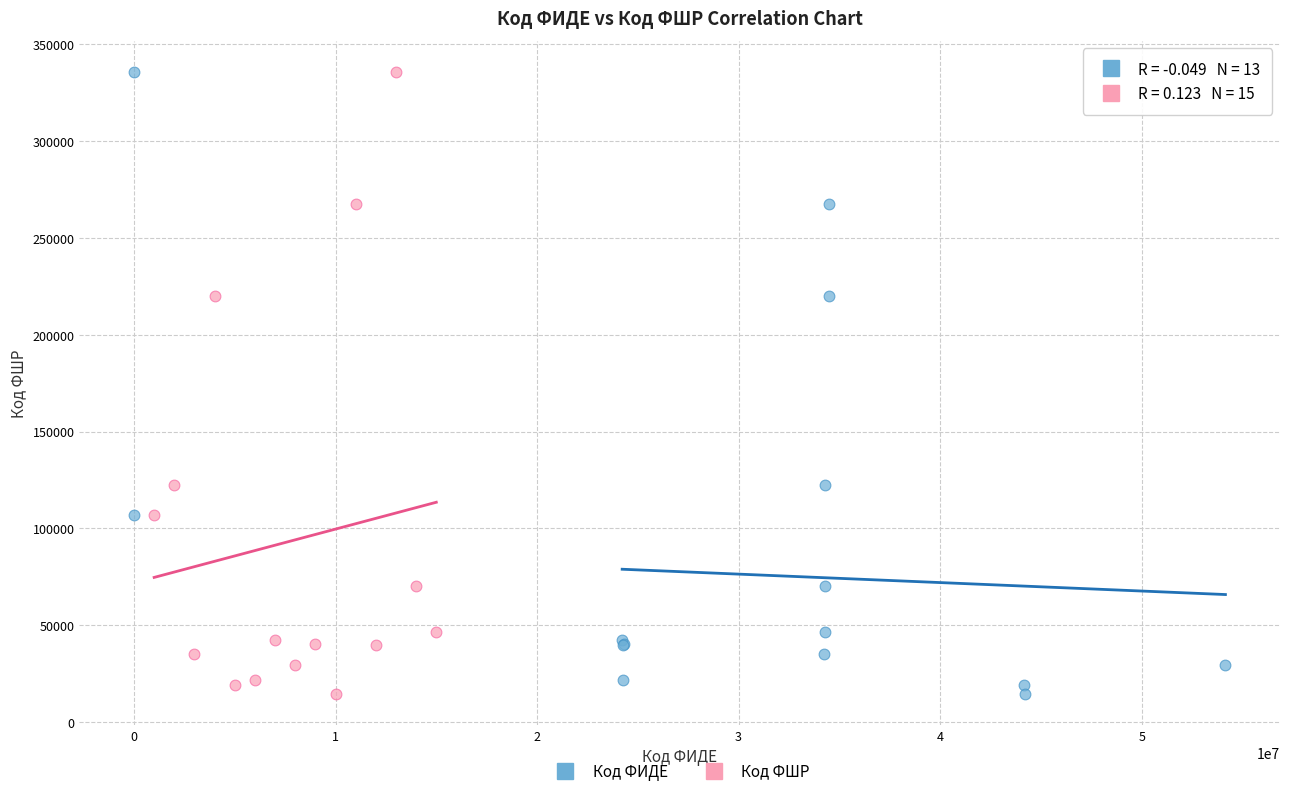

What are all the series names shown in the legend?

Код ФИДЕ, Код ФШР